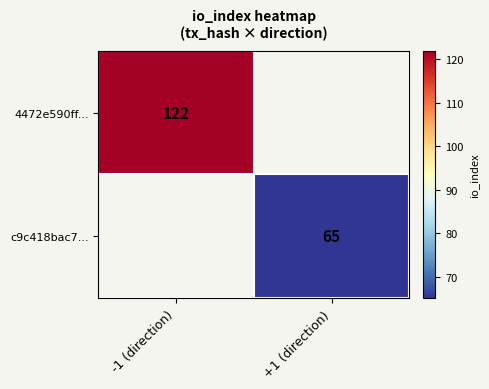

Count the number of data series in this chart.

2